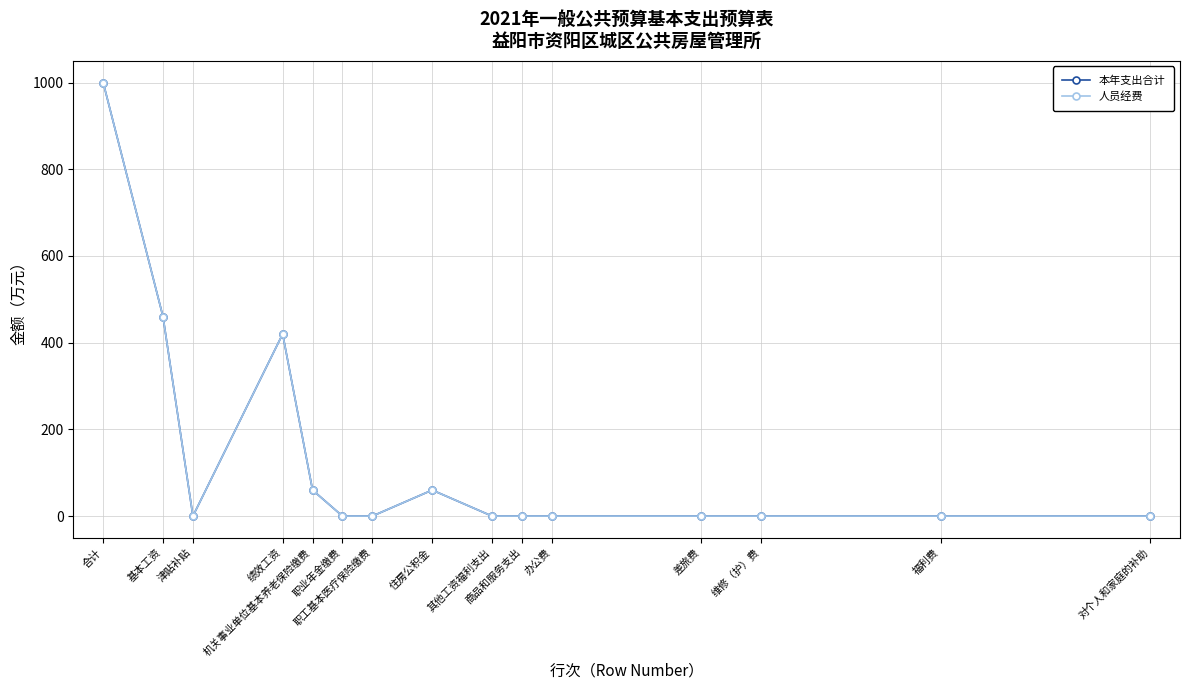

Reading left to right, what are all the values shown in this chart?

本年支出合计: 合计=1000	基本工资=460	津贴补贴=0	绩效工资=420	机关事业单位基本养老保险缴费=60	职业年金缴费=0	职工基本医疗保险缴费=0	住房公积金=60	其他工资福利支出=0	商品和服务支出=0	办公费=0	差旅费=0	维修（护）费=0	福利费=0	对个人和家庭的补助=0
人员经费: 合计=1000	基本工资=460	津贴补贴=0	绩效工资=420	机关事业单位基本养老保险缴费=60	职业年金缴费=0	职工基本医疗保险缴费=0	住房公积金=60	其他工资福利支出=0	商品和服务支出=0	办公费=0	差旅费=0	维修（护）费=0	福利费=0	对个人和家庭的补助=0